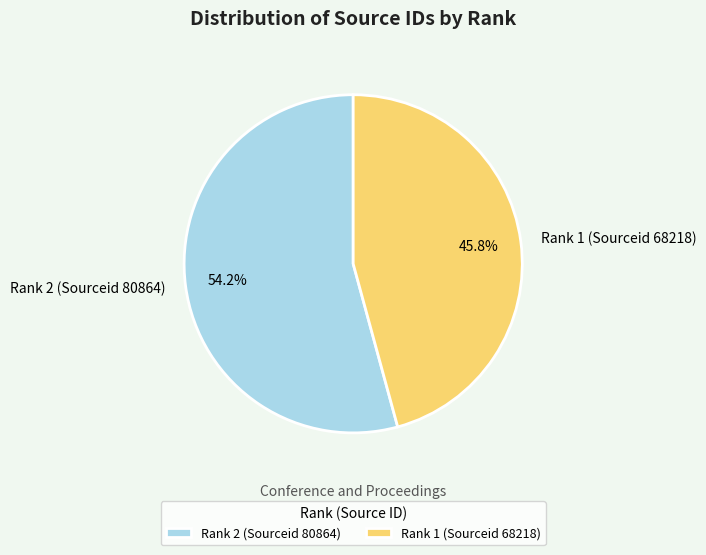

True or false: Rank 1 (Sourceid 68218) accounts for 59% of the total.

False